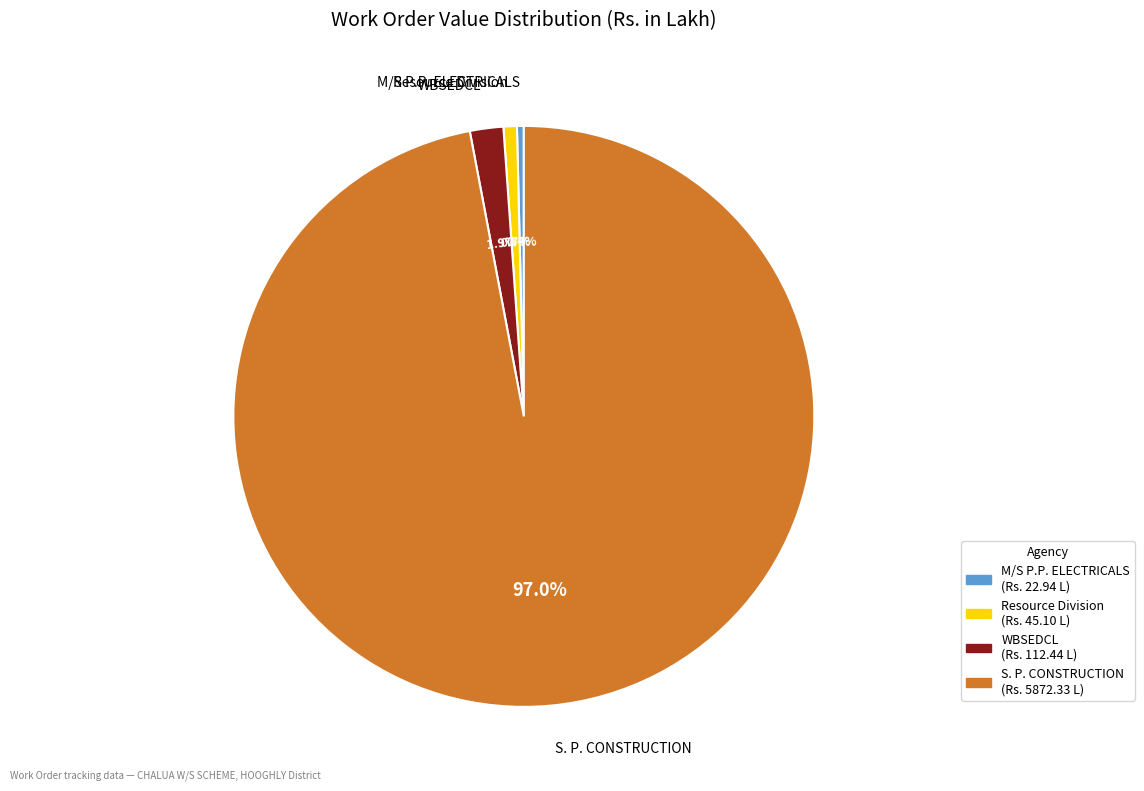

Does any single category account for the majority?

Yes